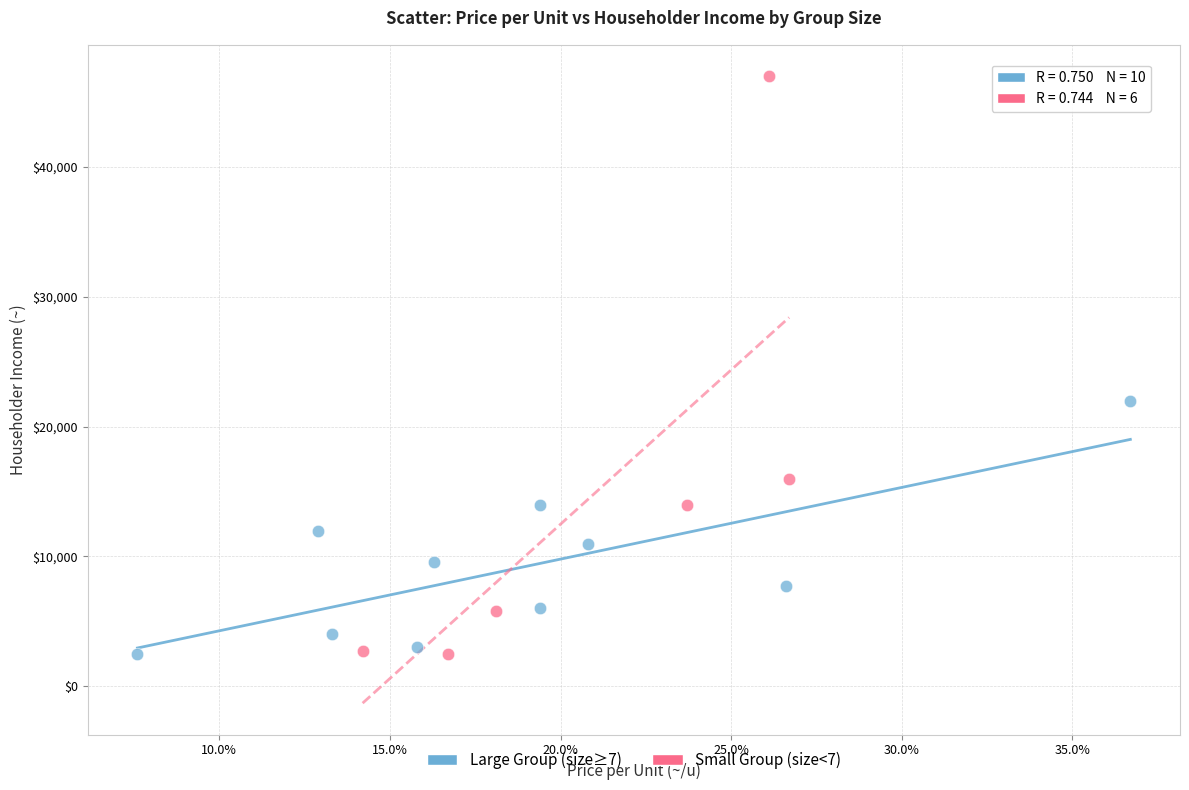

Which series has the widest spread of Y values?

Small Group (size<7)